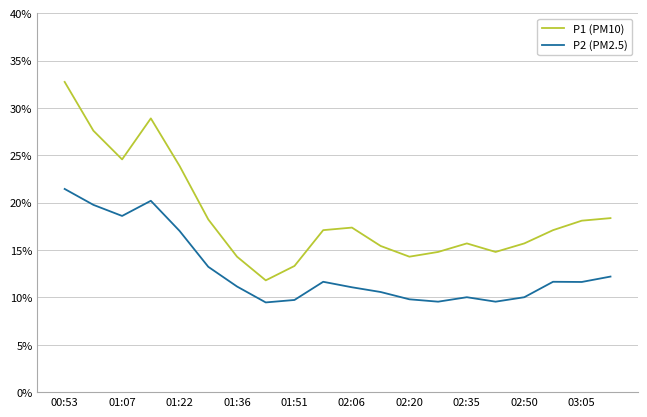

What is the highest value of the P1 (PM10) series?

32.8